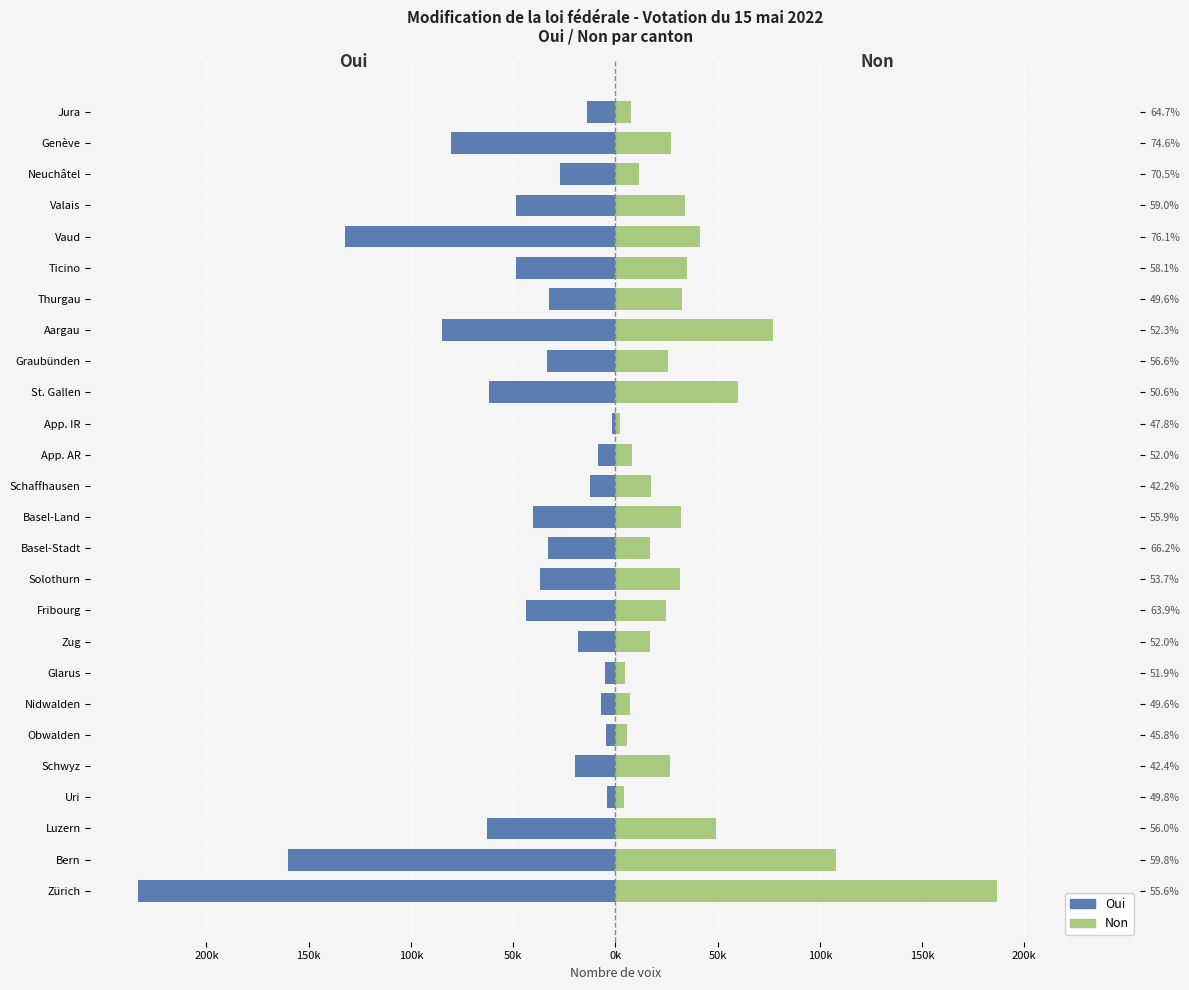

Which series has the largest range (max minus min)?

Oui